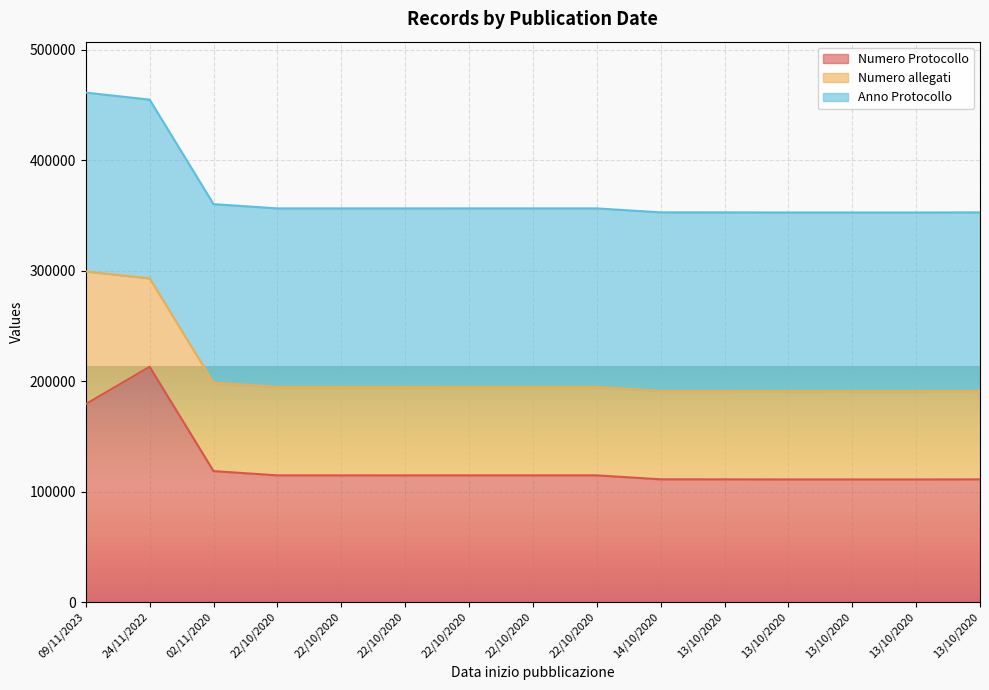

Which series changed the most between 02/11/2020 and 13/10/2020?

Numero Protocollo